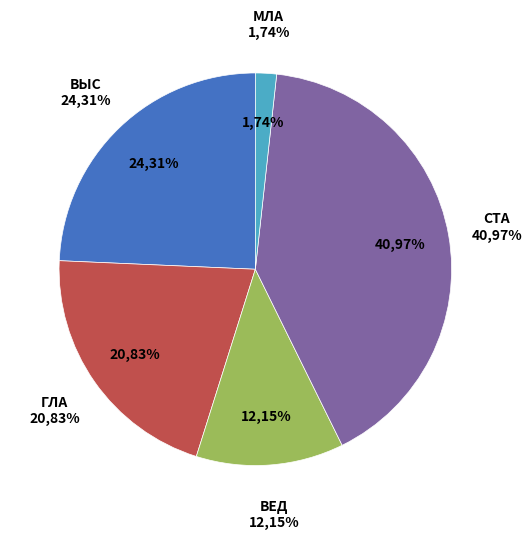

What is the smallest slice in the pie chart?

младшие